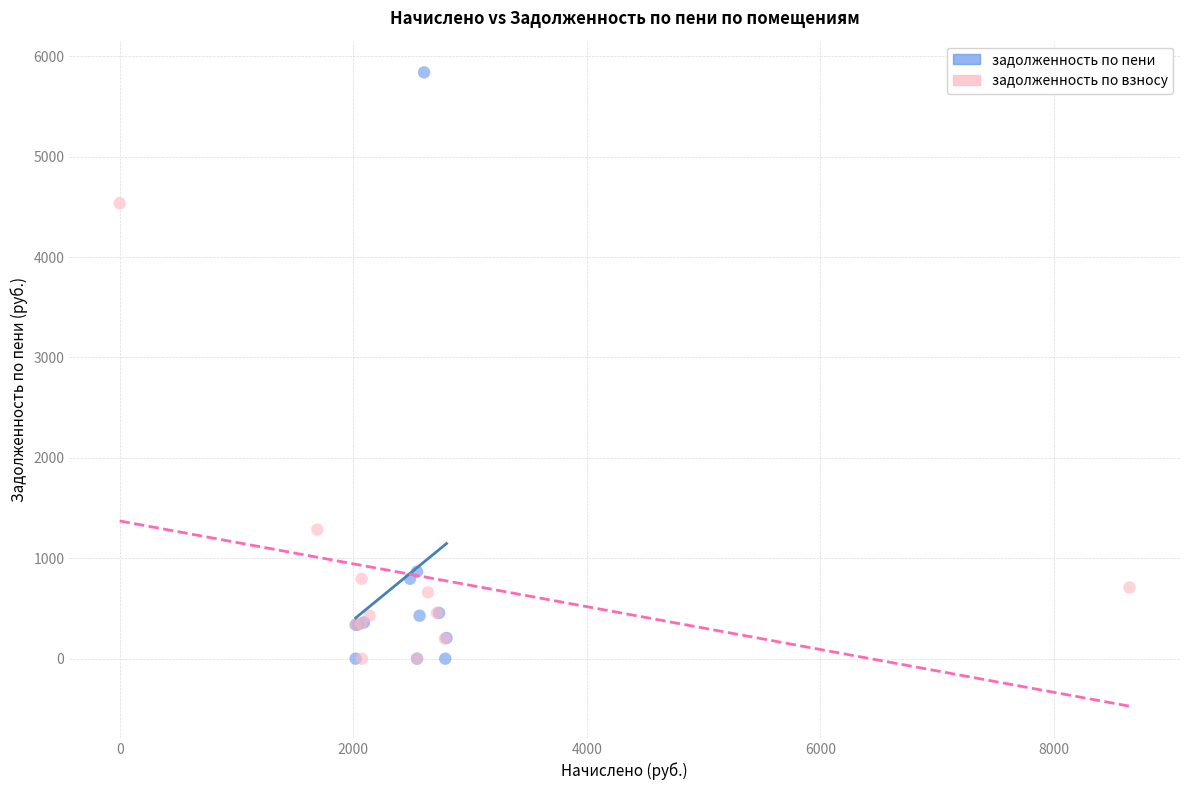

Which series has the largest Y range (max minus min)?

задолженность по пени